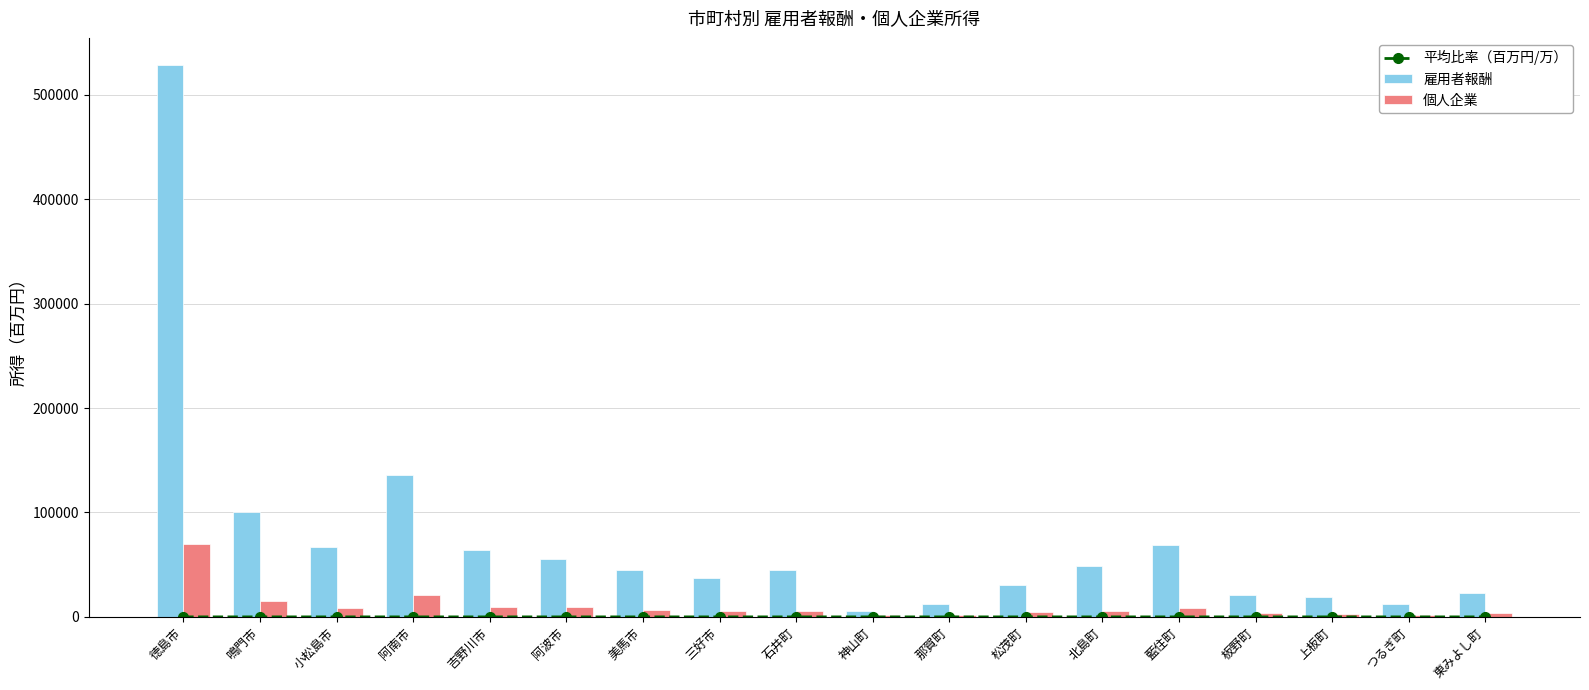

What is the label of the 2nd bar from the right?

つるぎ町